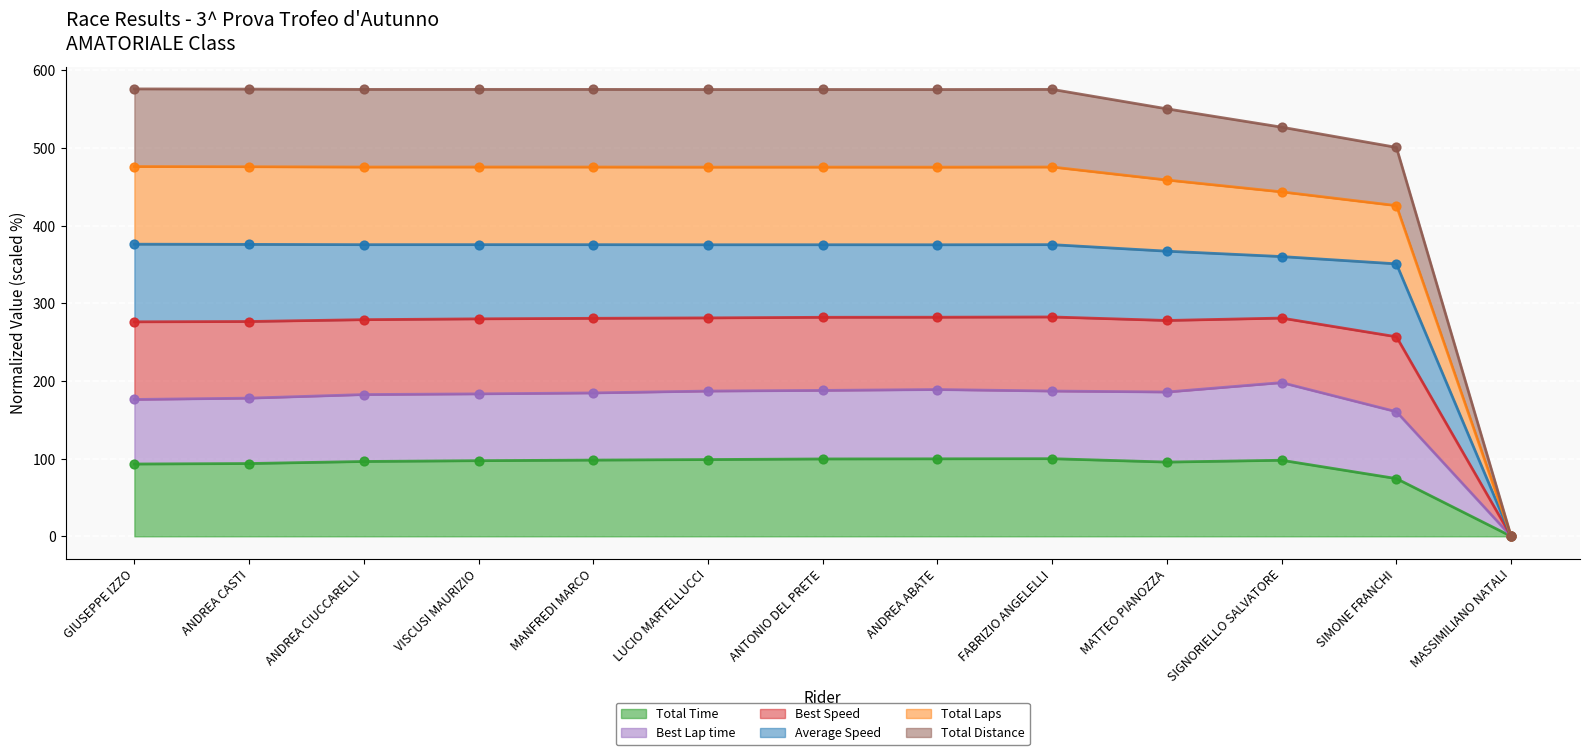

What are all the series names shown in the legend?

Total Time, Best Lap time, Best Speed, Average Speed, Total Laps, Total Distance